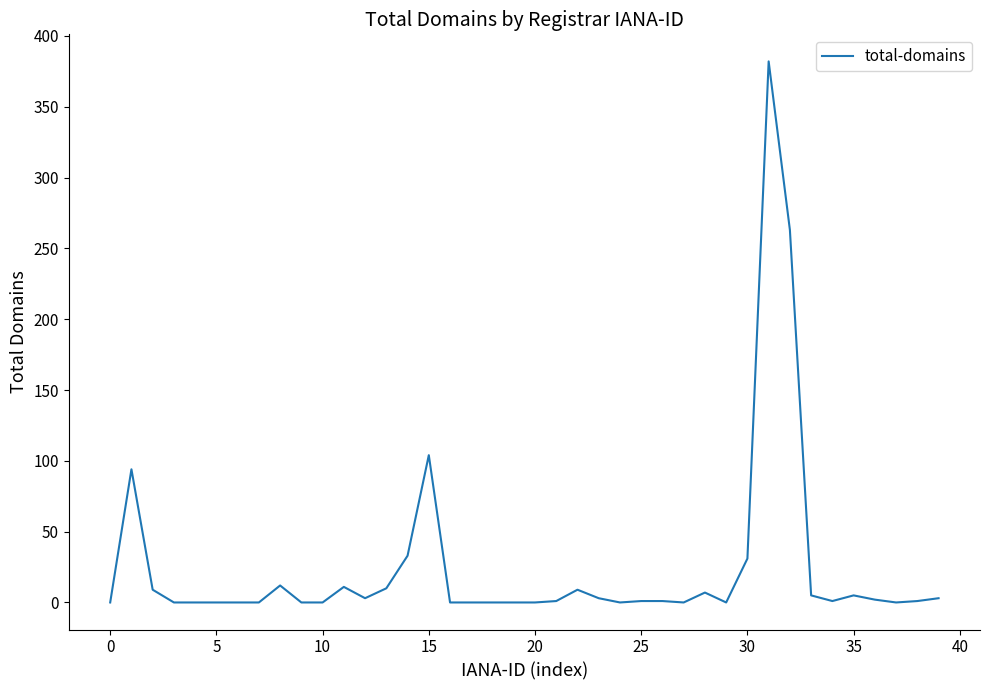

What is the maximum value shown in the chart?

382